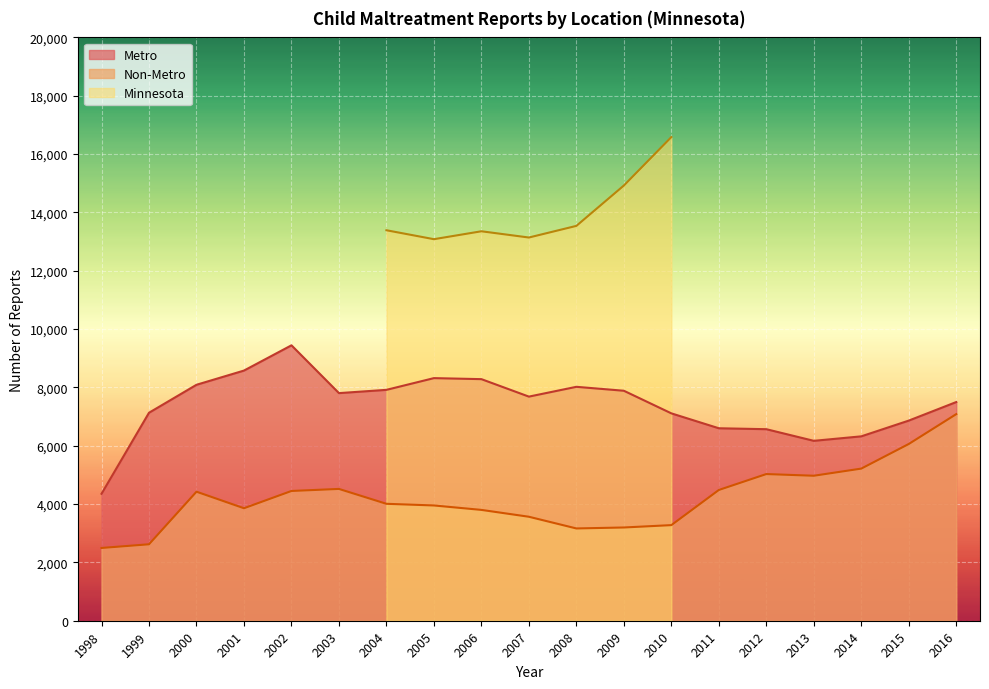

How many interior local valleys does the Metro series have?

3